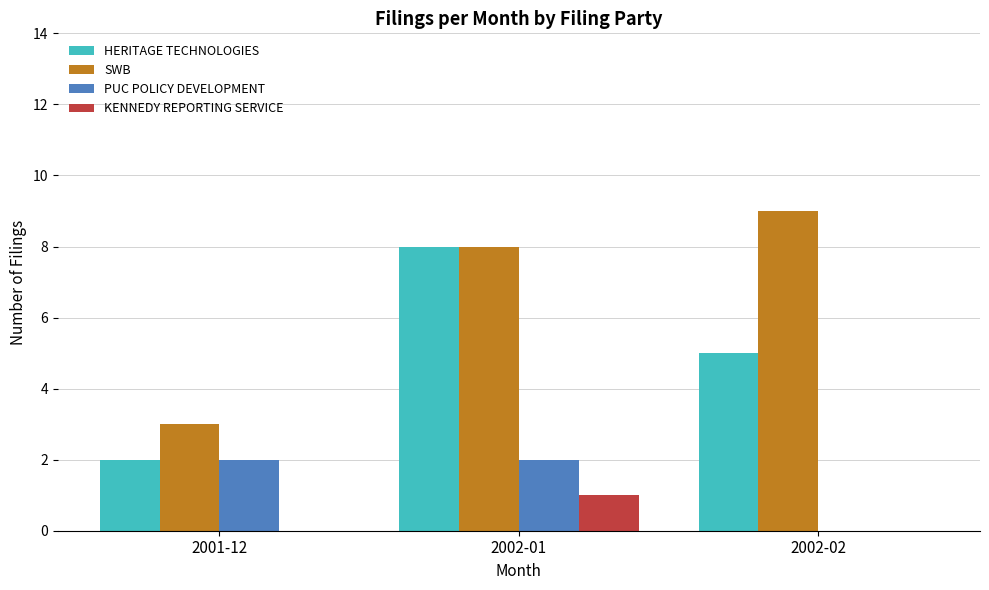

Is the value of HERITAGE TECHNOLOGIES at 2001-12 greater than the value of SWB at 2002-02?

No